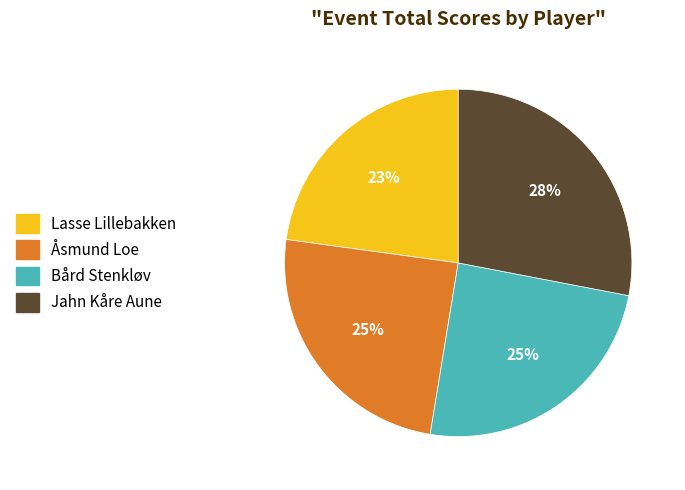

What is the ratio of the value at Bård Stenkløv to the value at Lasse Lillebakken?

1.1